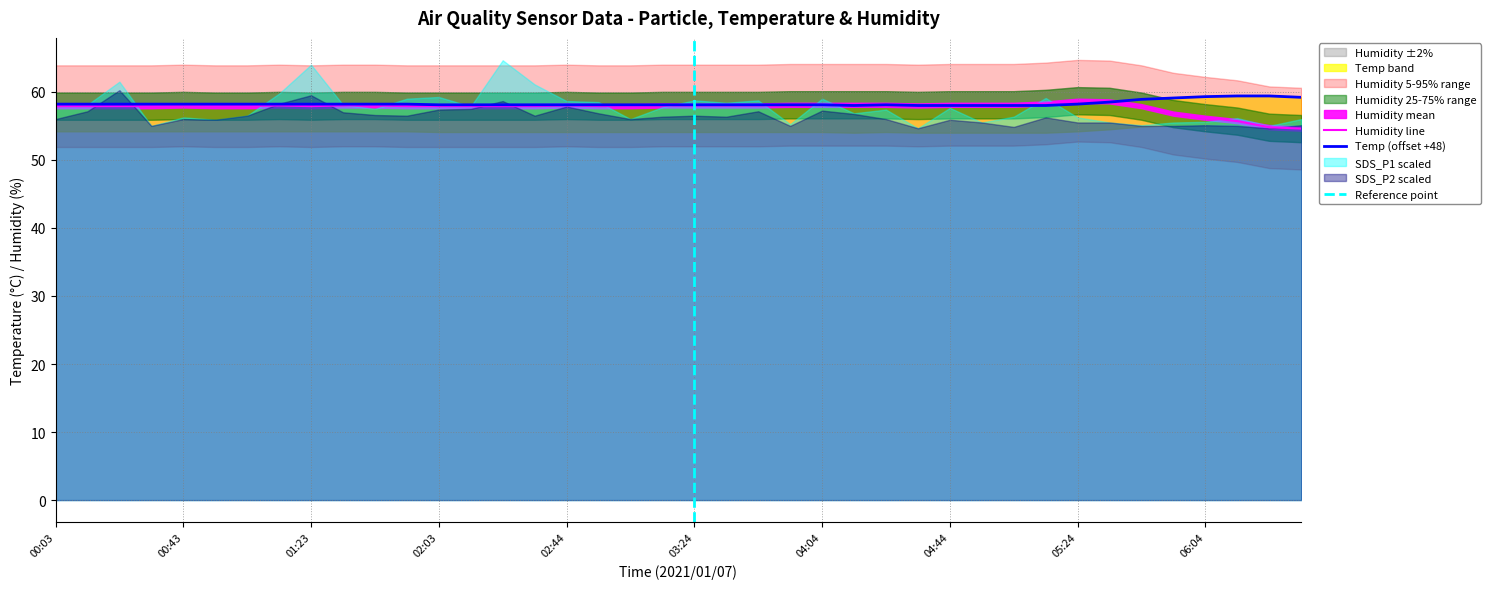

What is the sum of the Humidity values at 04:54 and 03:14?

116.1